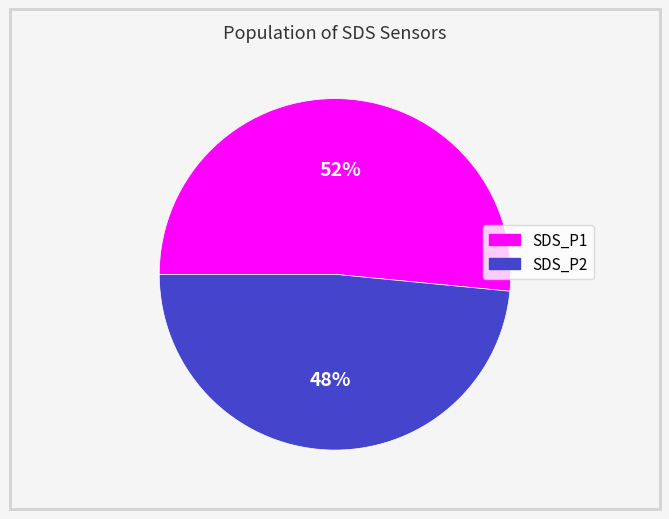

To the nearest percent, what percentage of the pie is SDS_P1?

52%